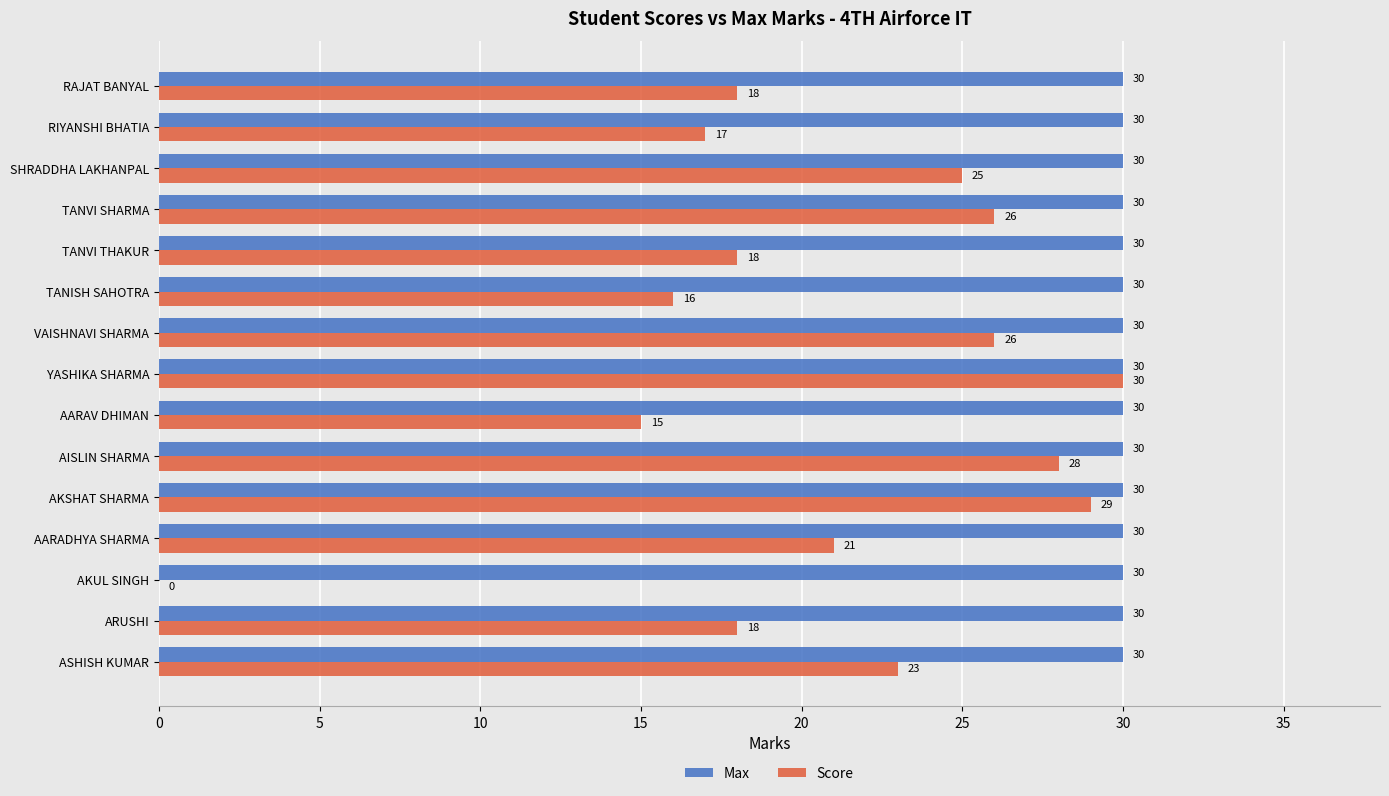

Which series has the largest total across all categories?

Max